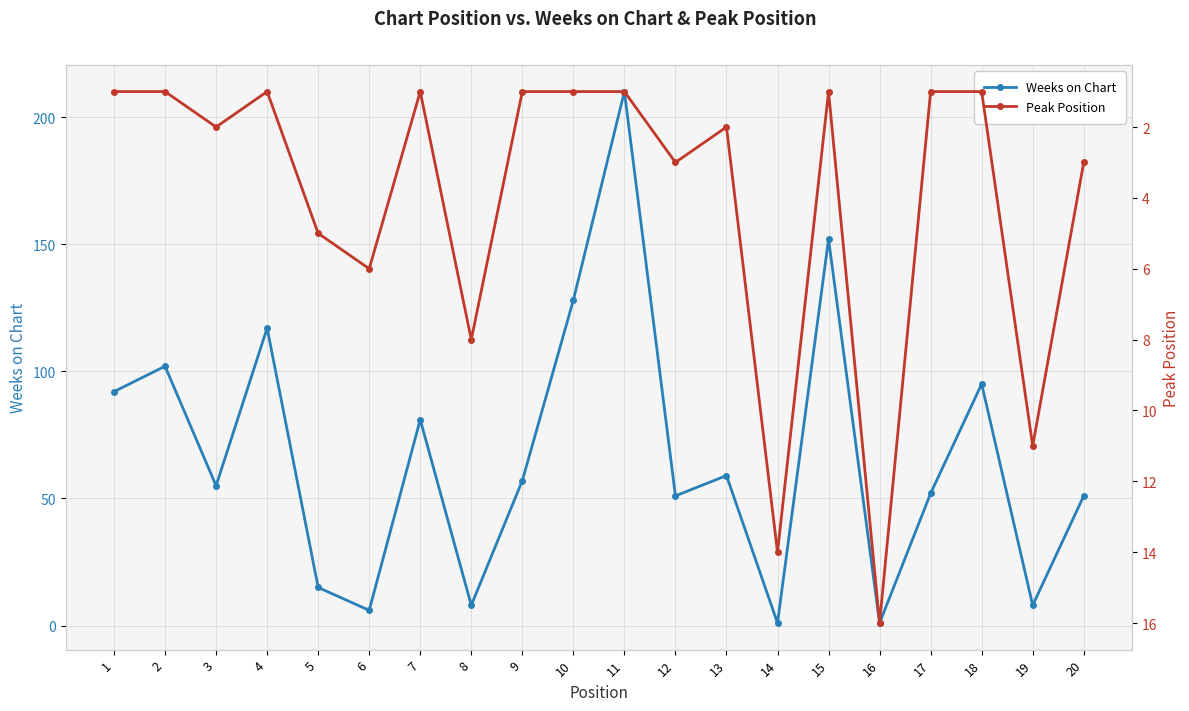

The value of Peak Position at 10 is 1. True or false?

True